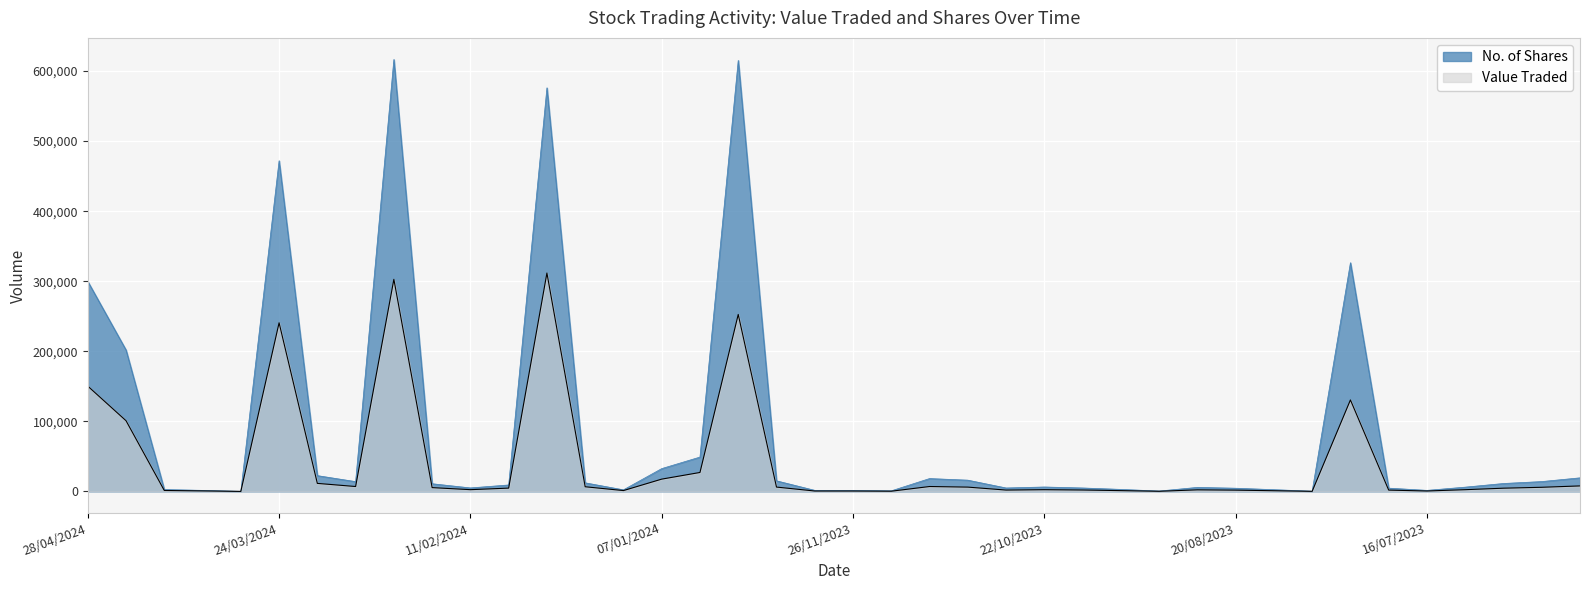

Is the value of No. of Shares at 16/07/2023 greater than the value of Value Traded at 14/04/2024?

Yes